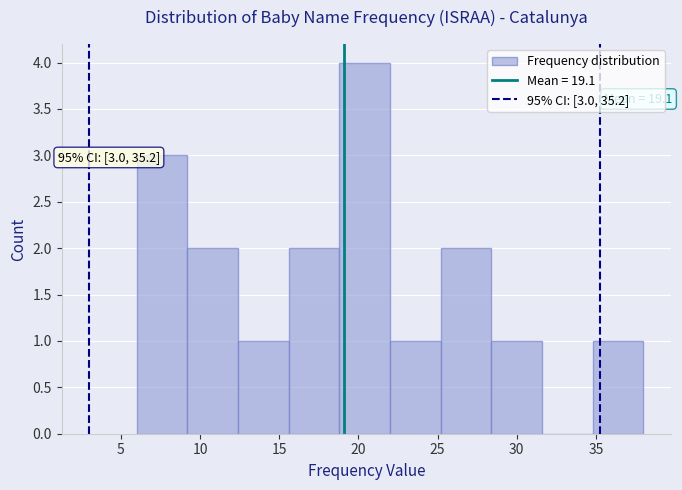

Over which range of the x-axis is the bar tallest?

18.8 to 22.0